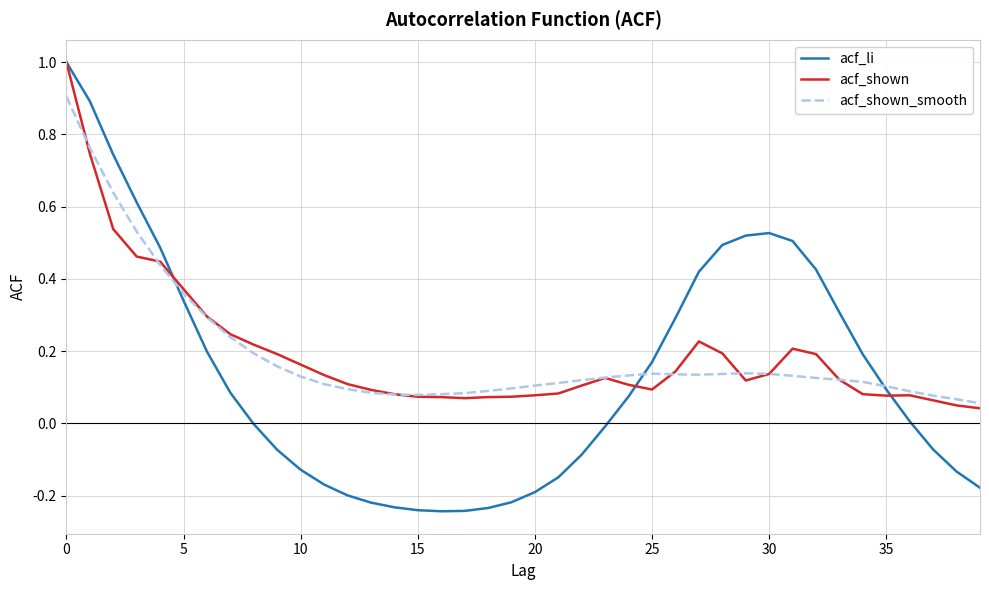

What is the highest value of the acf_shown_smooth series?

0.9